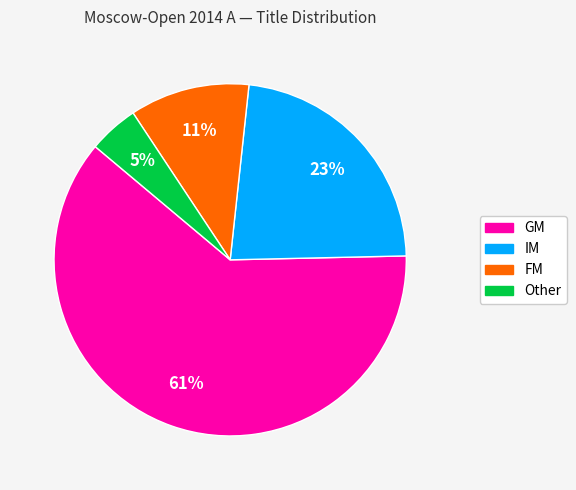

Which slice is the largest?

GM